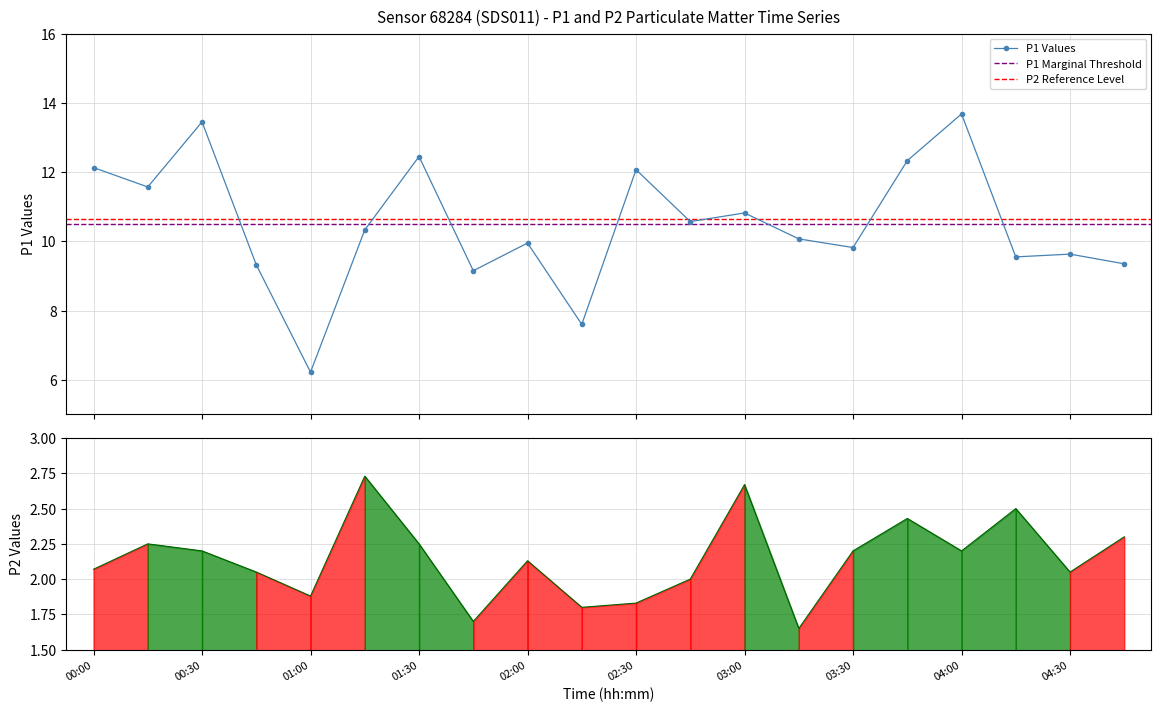

At 04:15, list the series in order from smallest to largest.

P2, P1